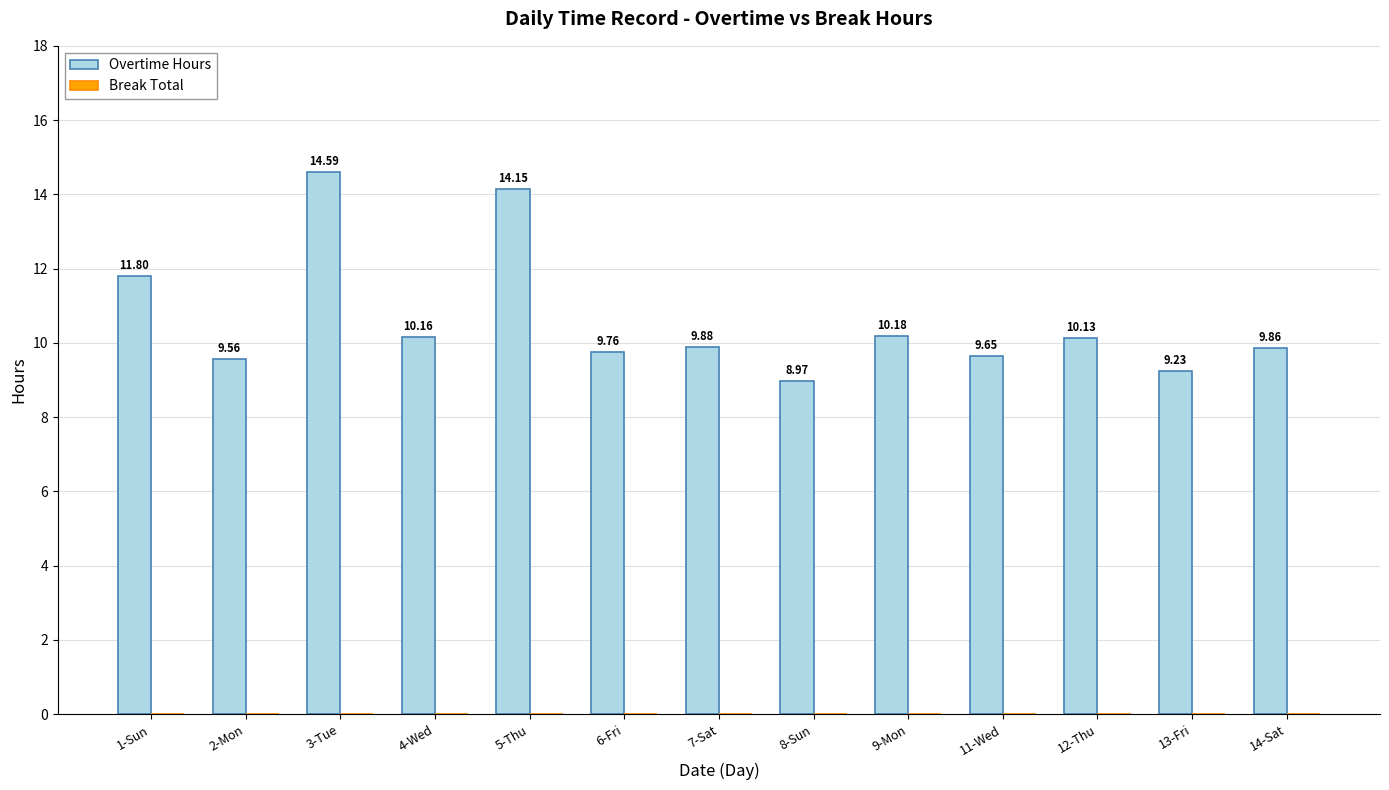

What is the change in value from 11-Wed to 14-Sat?

+0.2